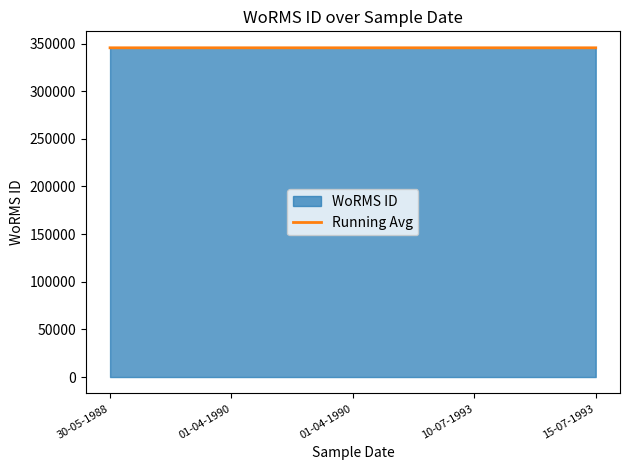

True or false: the data has more than 0 interior local peaks.

False